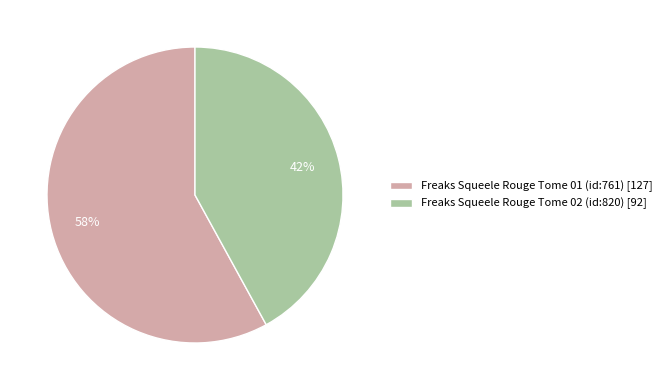

What percentage is the Freaks Squeele Rouge Tome 02 (id:820) slice, to the nearest percent?

42%